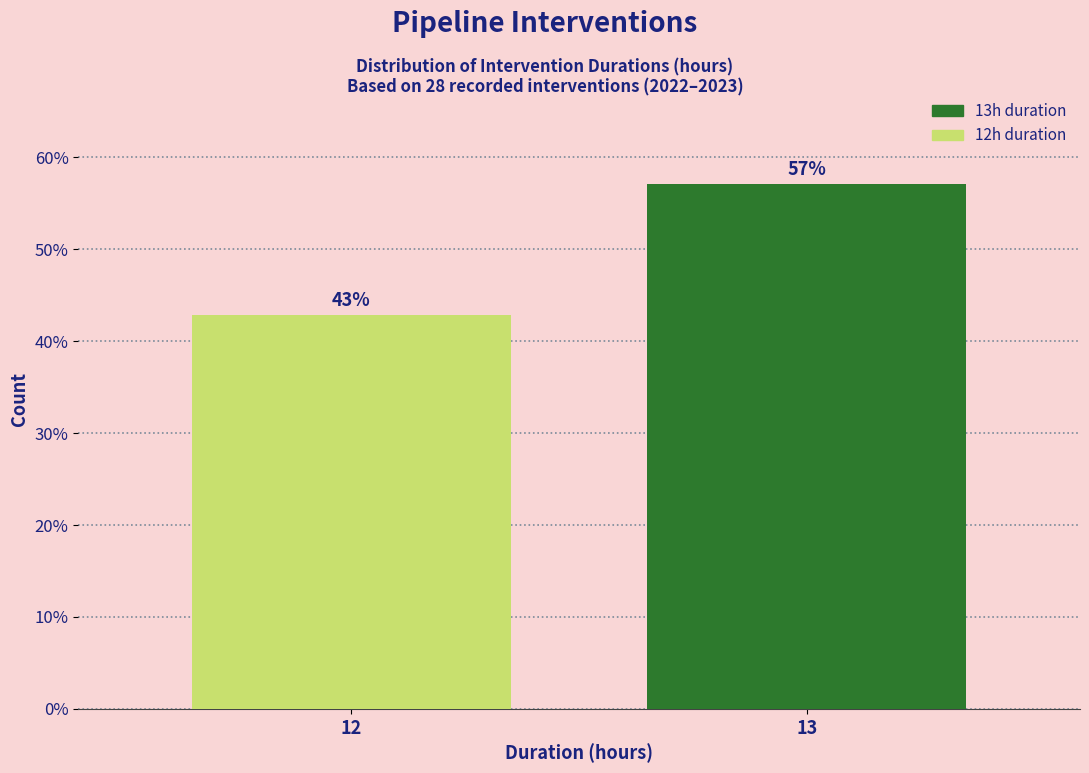

The value at 12 is 42.9. True or false?

True